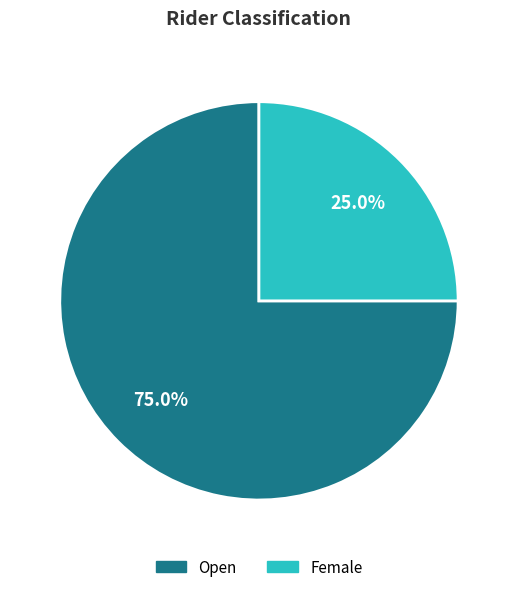

Is there a majority slice in this chart?

Yes